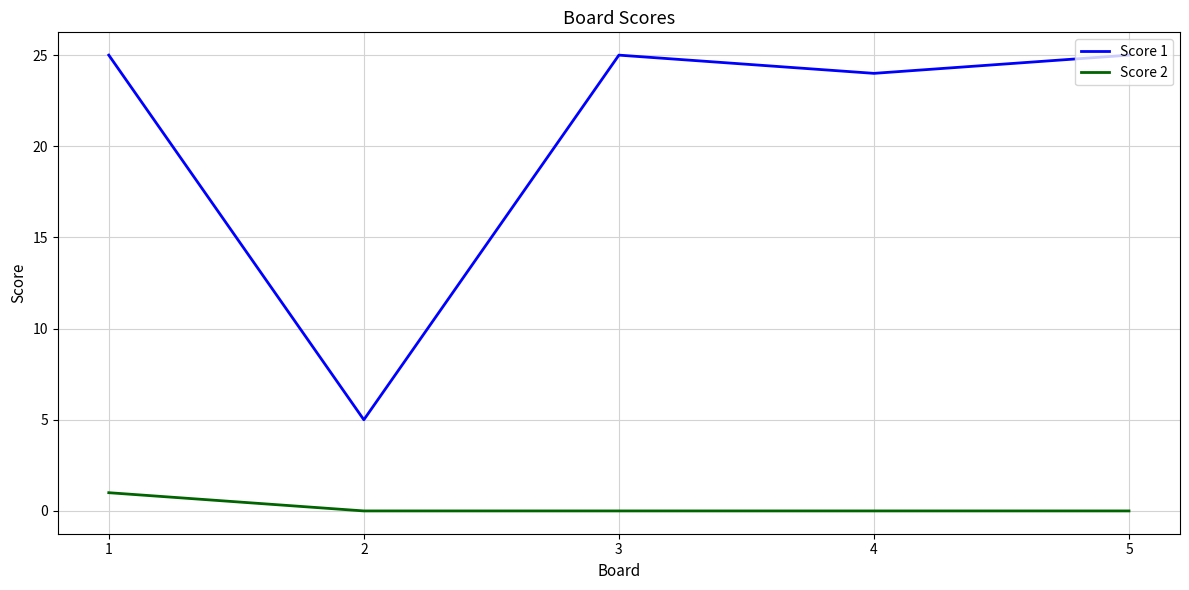

Which series has the largest range (max minus min)?

Score 1